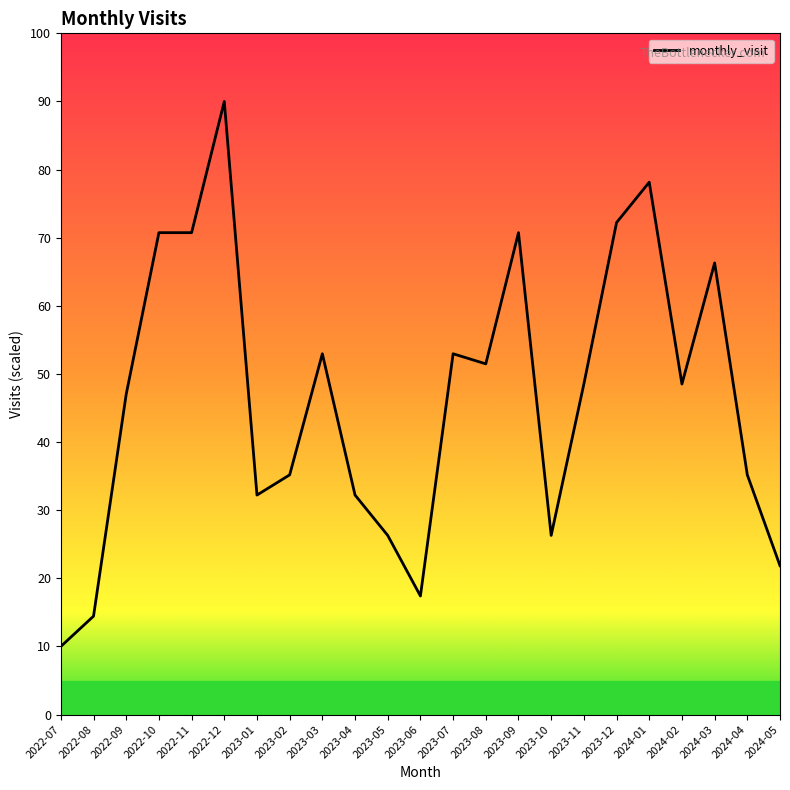

Count the number of categories in the chart.

23